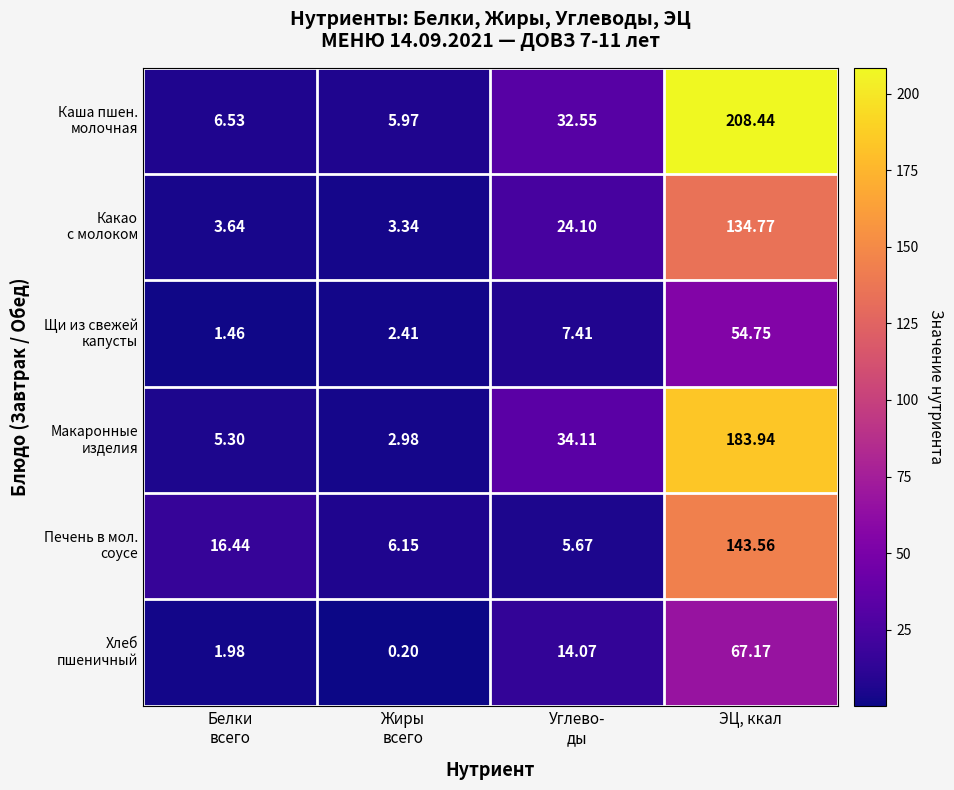

At which category does the chart reach its minimum across all series?

Жиры
всего